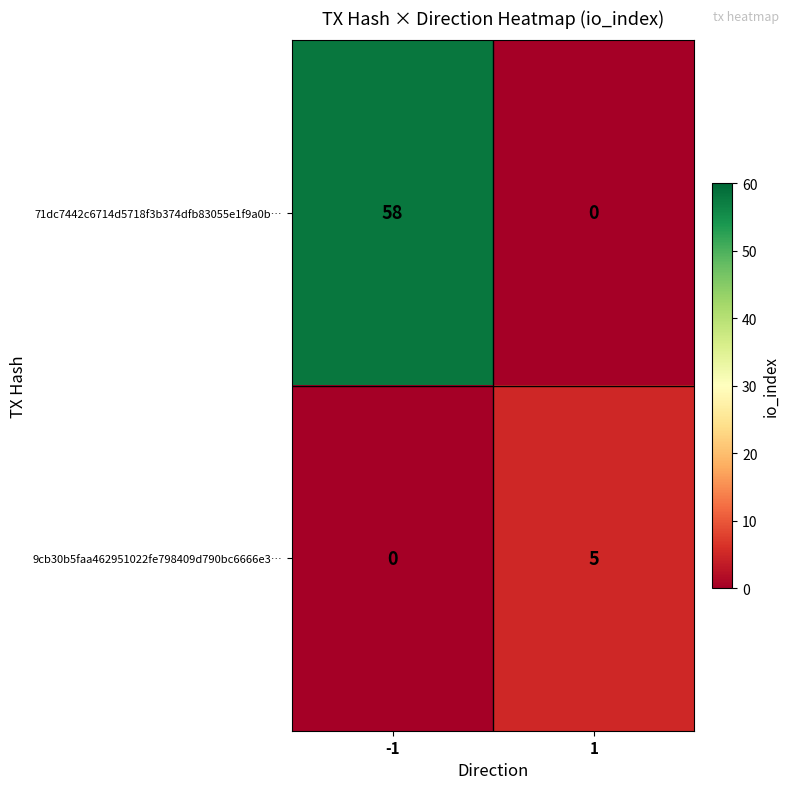

What is the approximate value of 9cb30b5faa462951022fe798409d790bc6666e3… at 1?

5